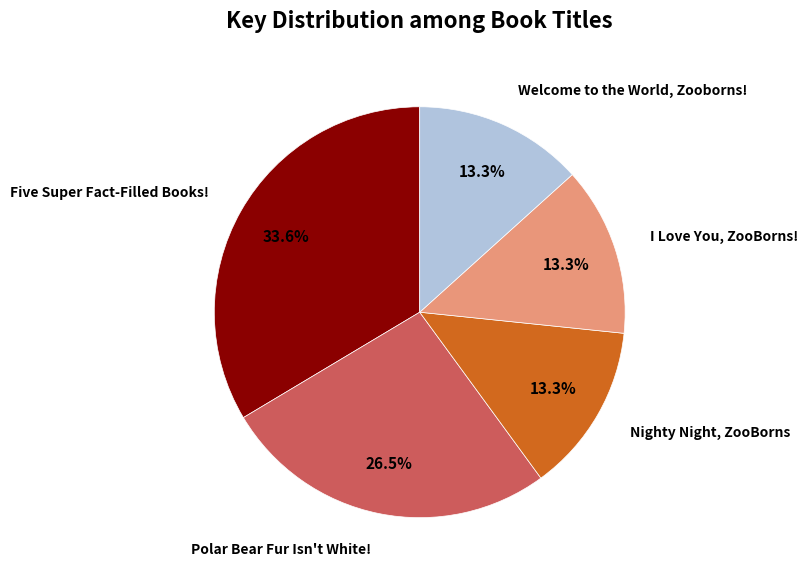

What is the largest slice in the pie chart?

Five Super Fact-Filled Books!